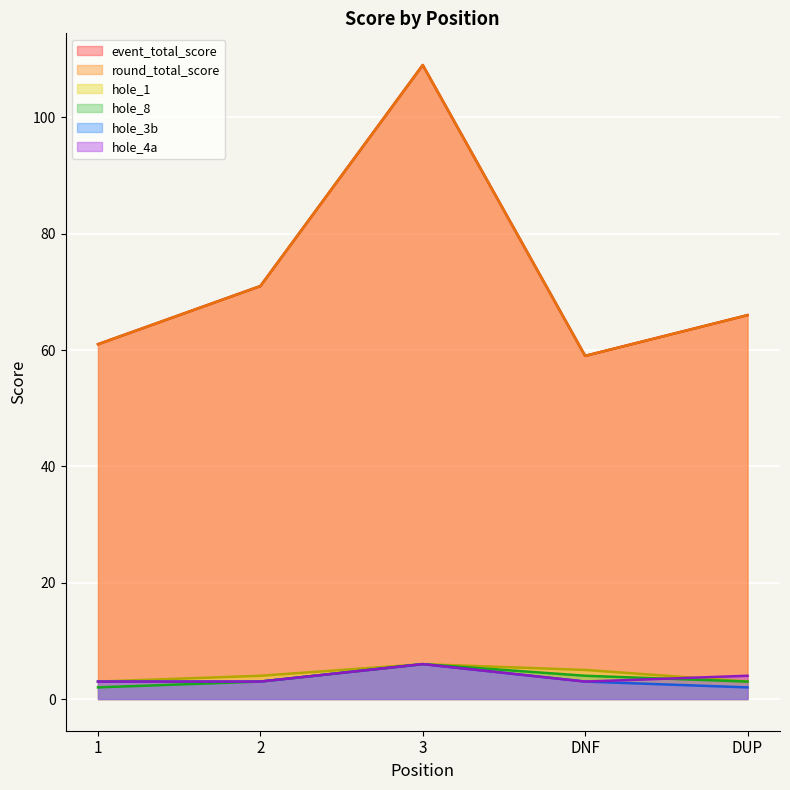

How many interior local peaks does the hole_3b series have?

1